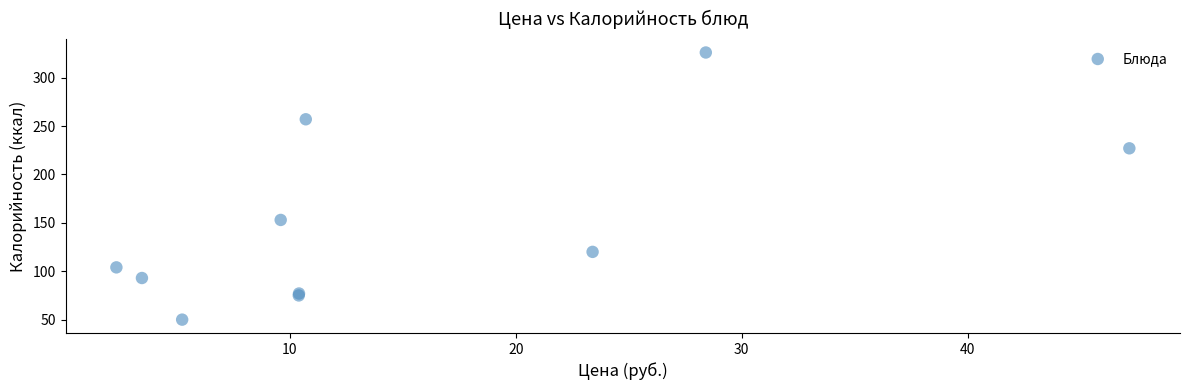

What Y value in the scatter plot is closest to 188?

153